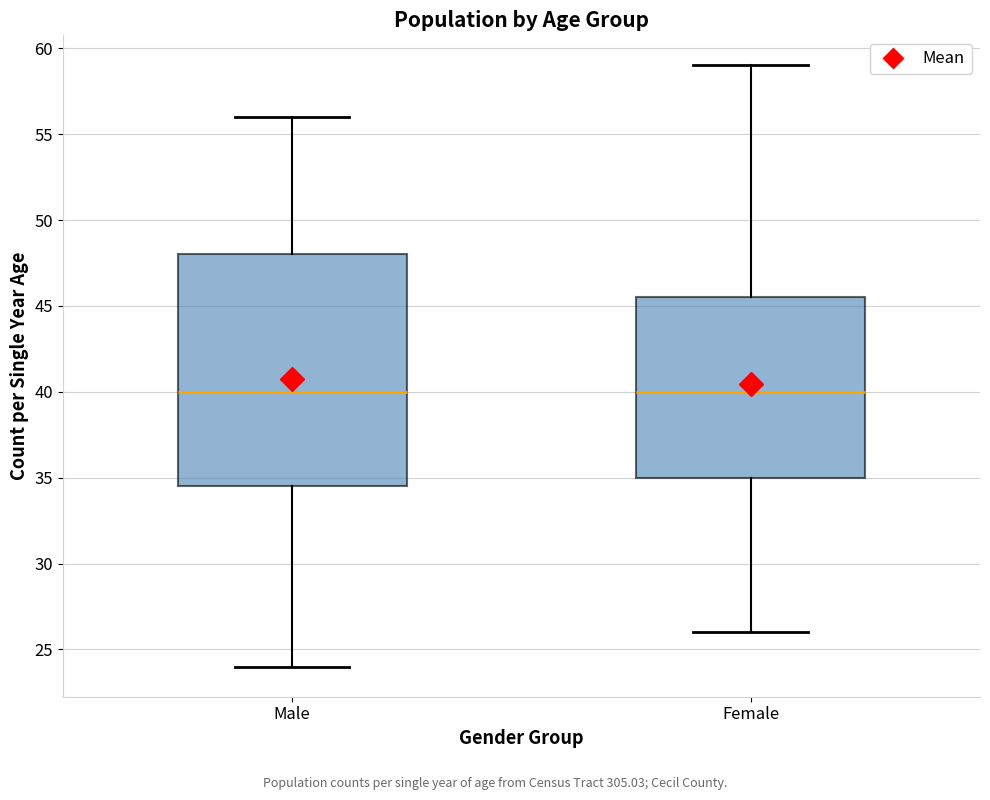

Where does the upper whisker of the box for Female end on the y-axis? The values are not printed on the chart, so give them approximately, as read against the axis.

59.0